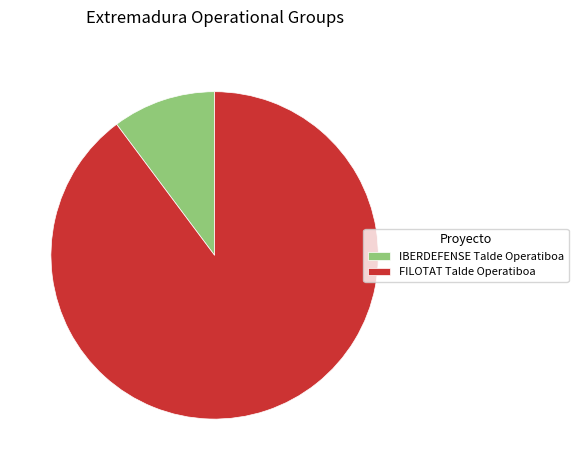

What is the majority slice?

FILOTAT Talde Operatiboa